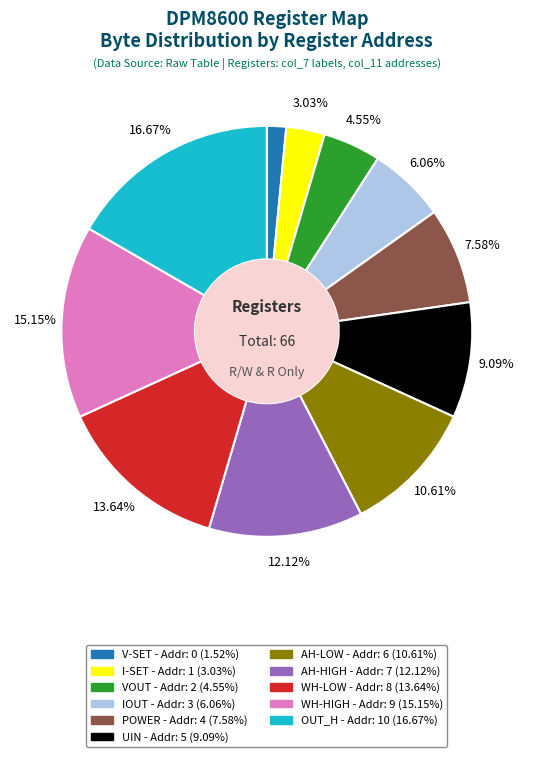

Which has a higher value, OUT_H or IOUT?

OUT_H